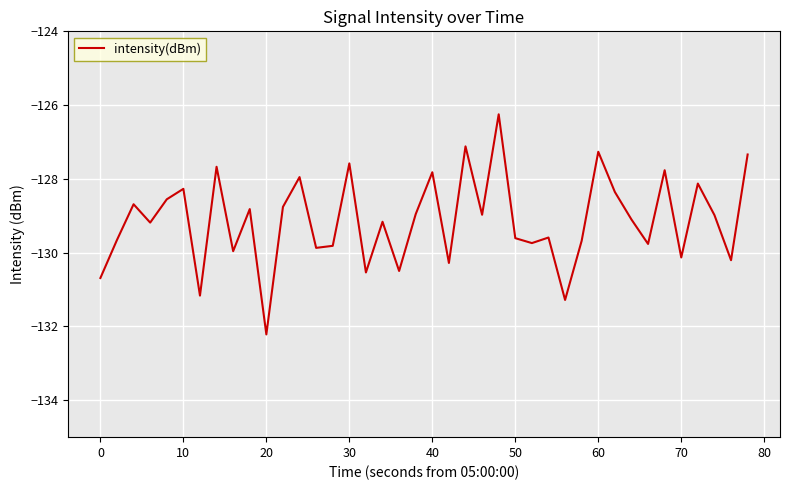

What is the difference between the maximum and minimum values?

6.0